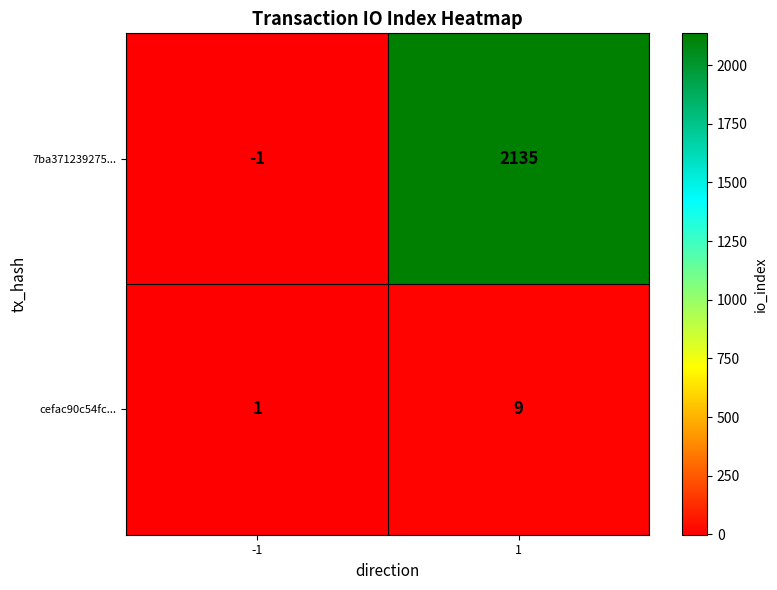

Which series has the largest total across all categories?

7ba371239275...